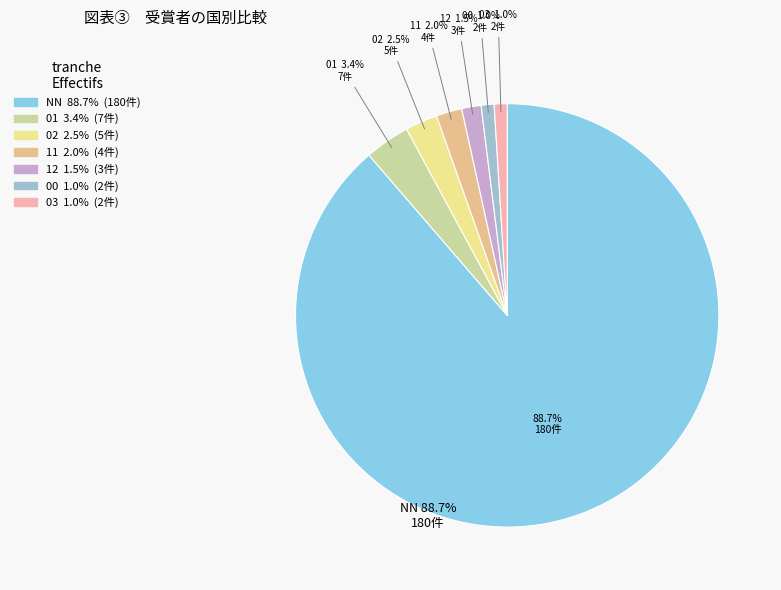

Is it true that 00 is 9% of the pie?

False